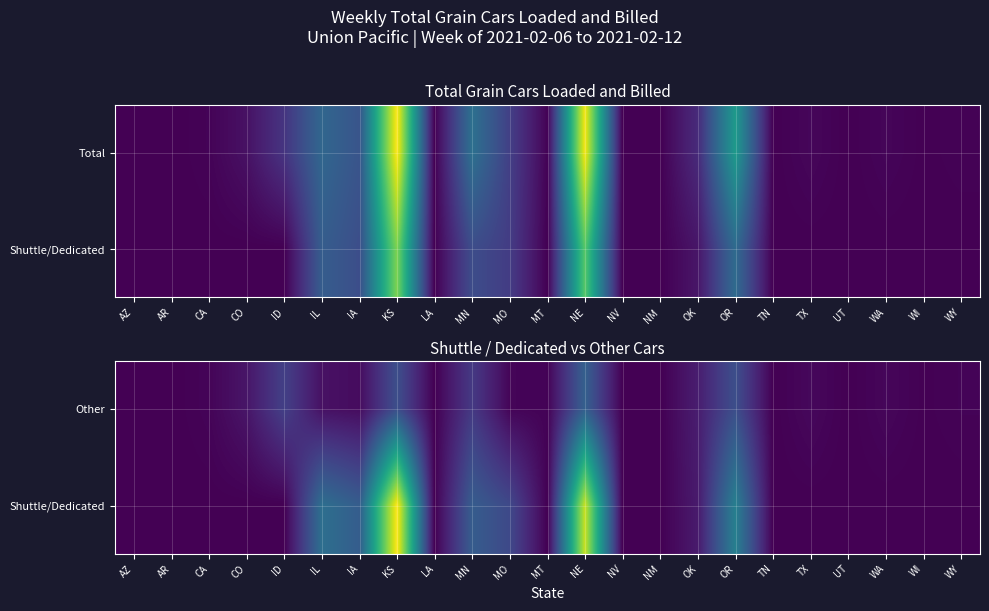

What is the total value across all series at WA?

24